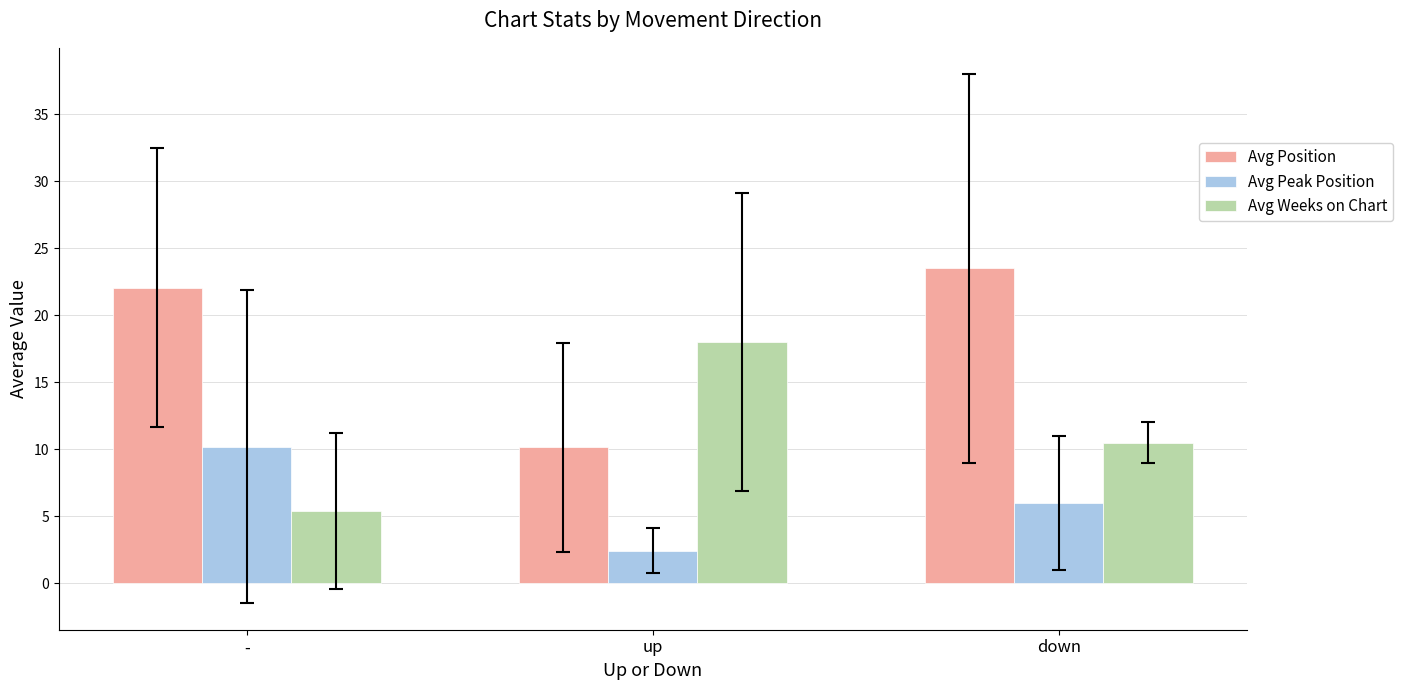

What is the smallest value displayed?

2.4